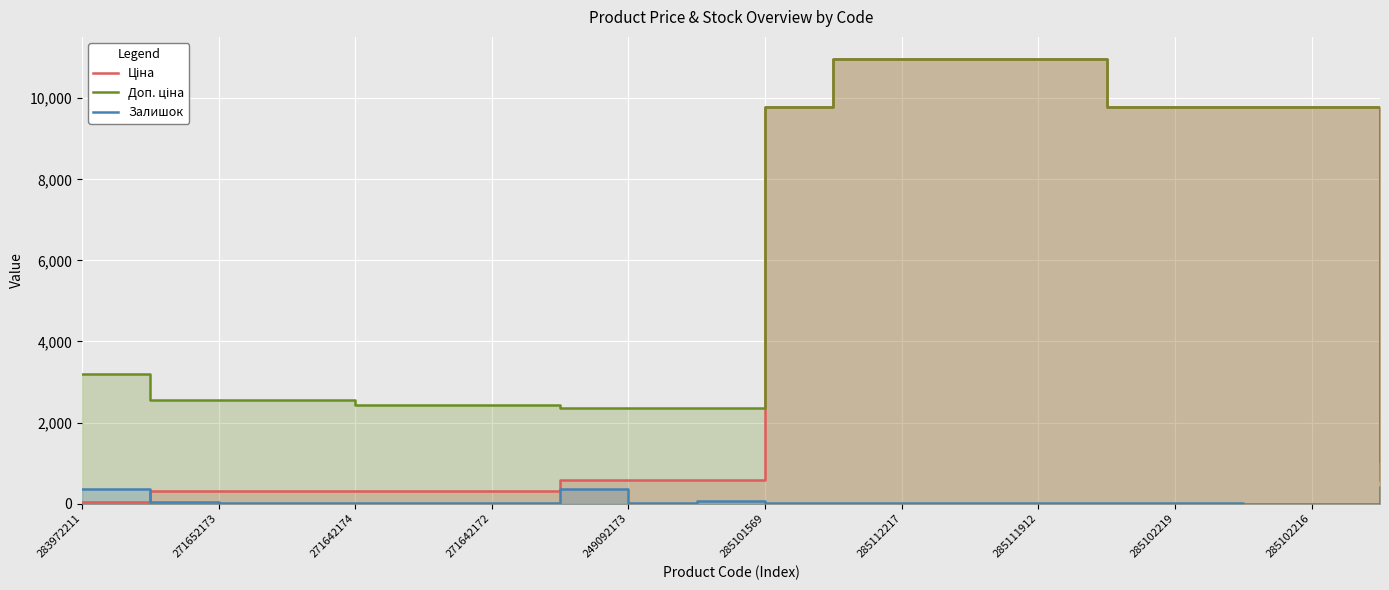

What is the difference between the second highest and second lowest values in the Доп. ціна series?

8597.9